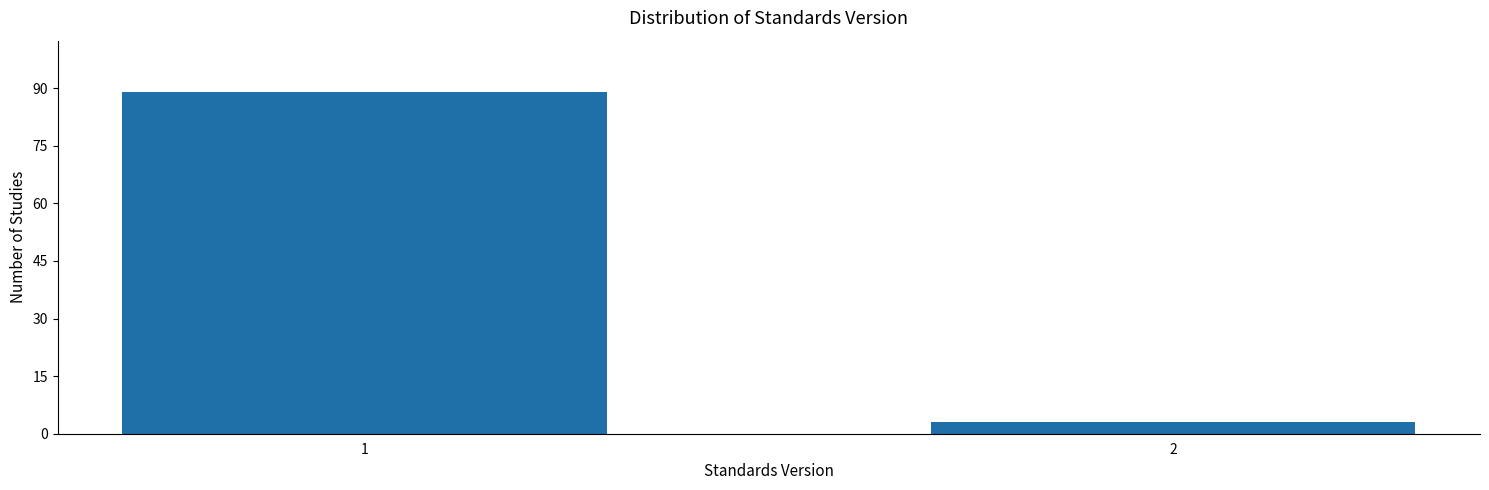

Reading left to right, transcribe all the data shown in this chart.

89	3